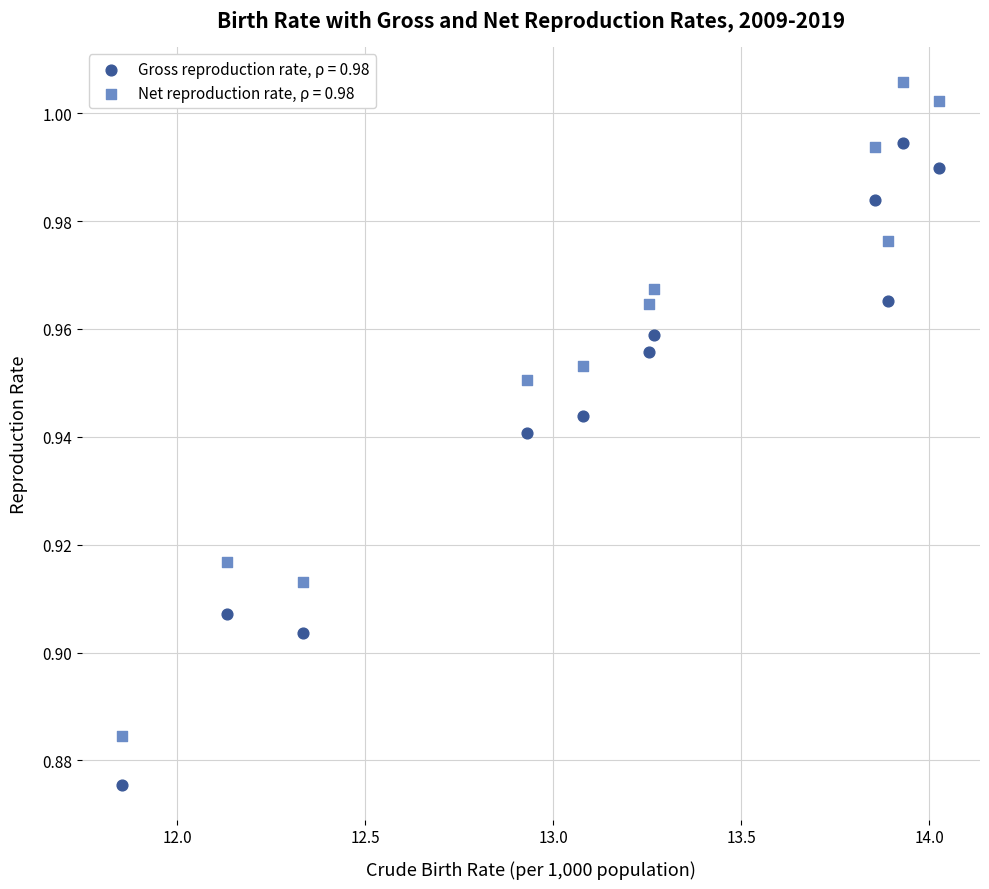

Which series has the largest Y range (max minus min)?

Net reproduction rate, ρ = 0.98